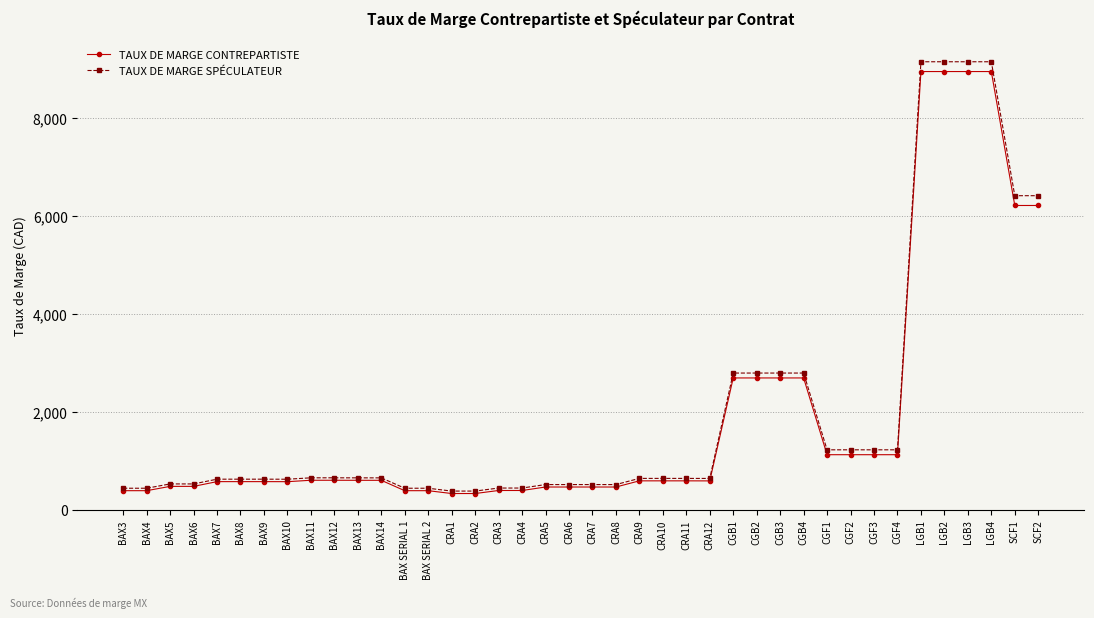

What is the difference between the second highest and second lowest values in the TAUX DE MARGE CONTREPARTISTE series?

8620